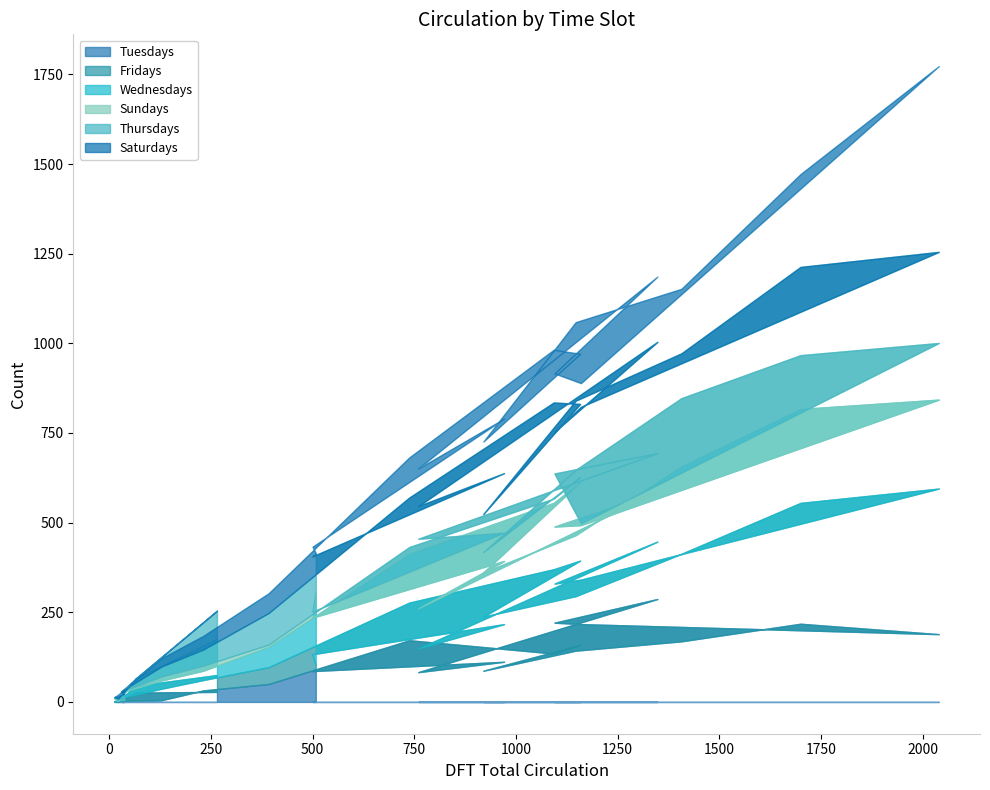

Reading left to right, extract all data points from this chart.

Tuesdays: 28	26	0	2	3	3	5	32	50	172	135	159	87	143	169	218	189	217	221	287	83	112	86	92
Fridays: 47	19	3	0	3	9	32	29	47	105	235	235	151	152	244	337	406	124	109	160	66	105	47	10
Wednesdays: 99	21	0	7	0	15	23	26	57	136	185	219	123	170	244	262	248	152	159	139	112	176	102	195
Sundays: 1	0	6	4	0	2	11	14	6	19	12	14	57	182	190	150	158	5	148	108	194	79	17	8
Thursdays: 79	0	0	0	16	1	28	45	88	138	268	204	106	193	125	246	254	325	116	310	91	166	154	108
Saturdays: 1	0	11	0	8	0	23	38	55	112	147	140	202	219	180	259	518	66	163	182	105	152	27	2